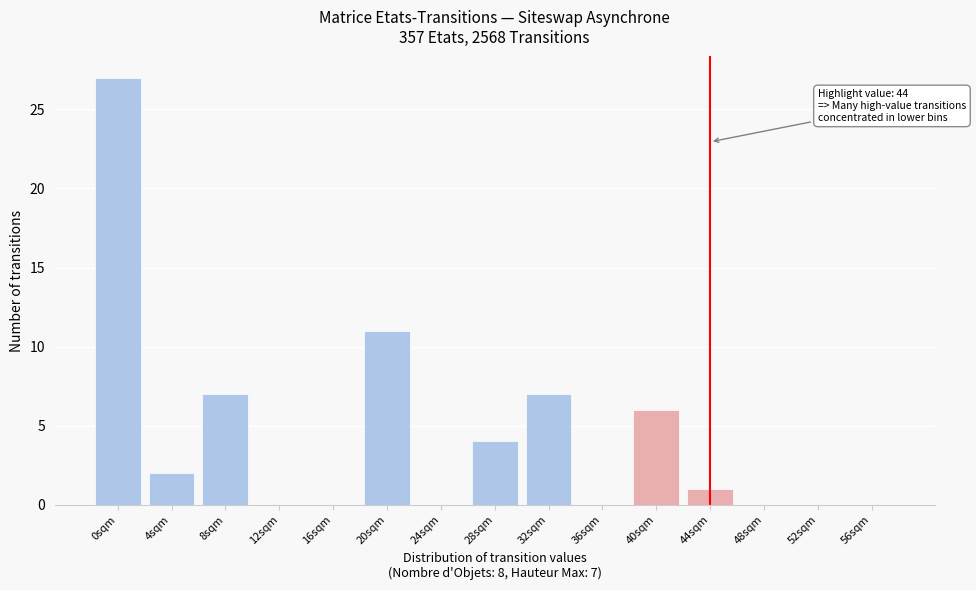

Reading left to right, extract all data points from this chart.

0sqm=27	4sqm=2	8sqm=7	12sqm=0	16sqm=0	20sqm=11	24sqm=0	28sqm=4	32sqm=7	36sqm=0	40sqm=6	44sqm=1	48sqm=0	52sqm=0	56sqm=0